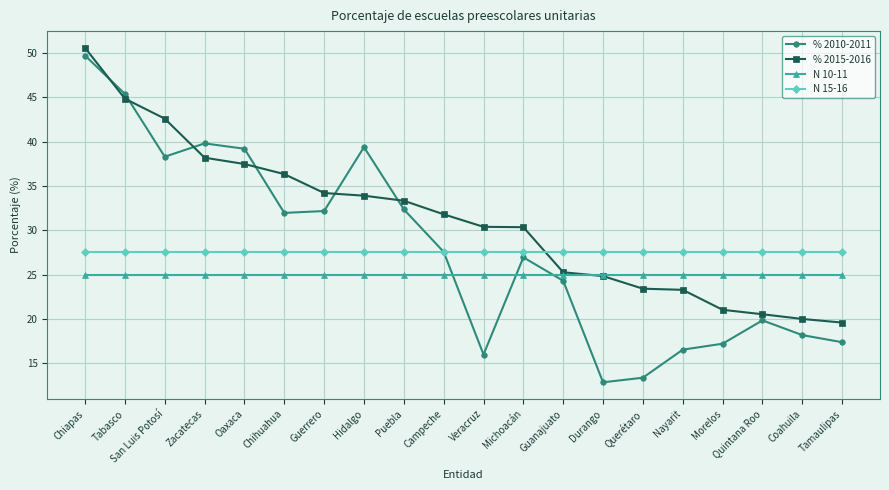

What is the difference between the highest and lowest values at Morelos?

10.3